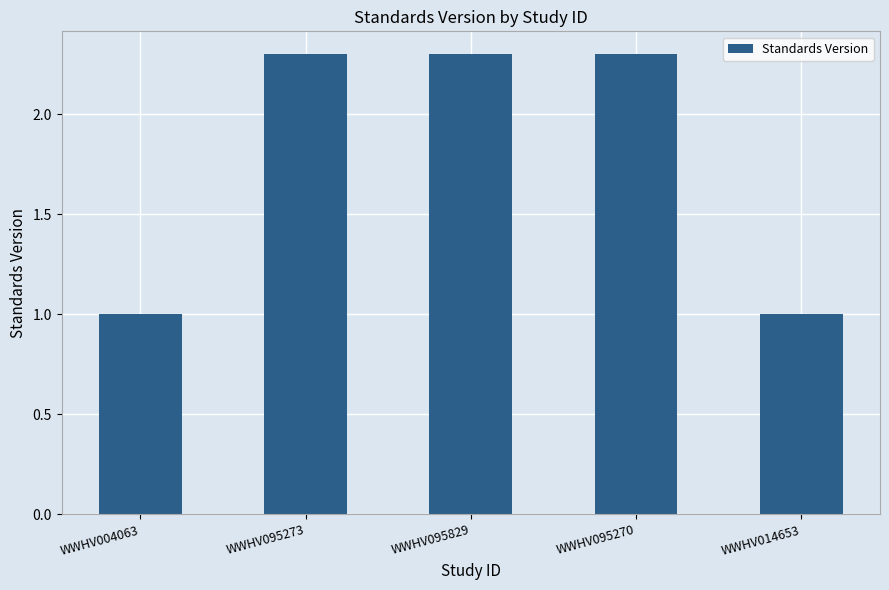

How many values exceed 2?

3